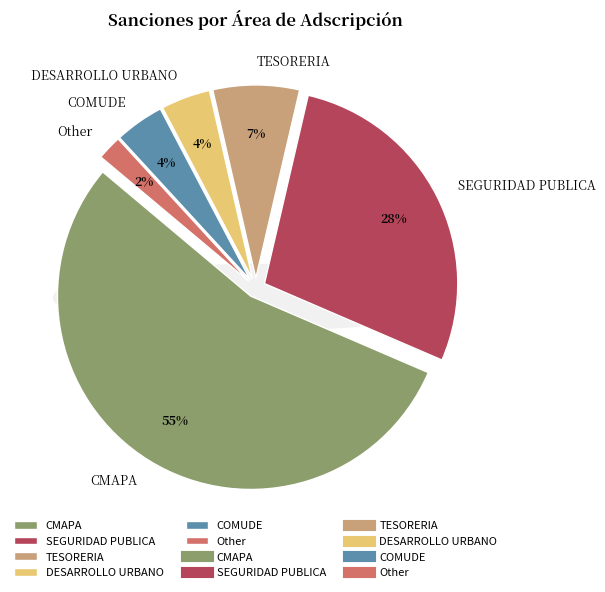

What is the smallest slice in the pie chart?

Other